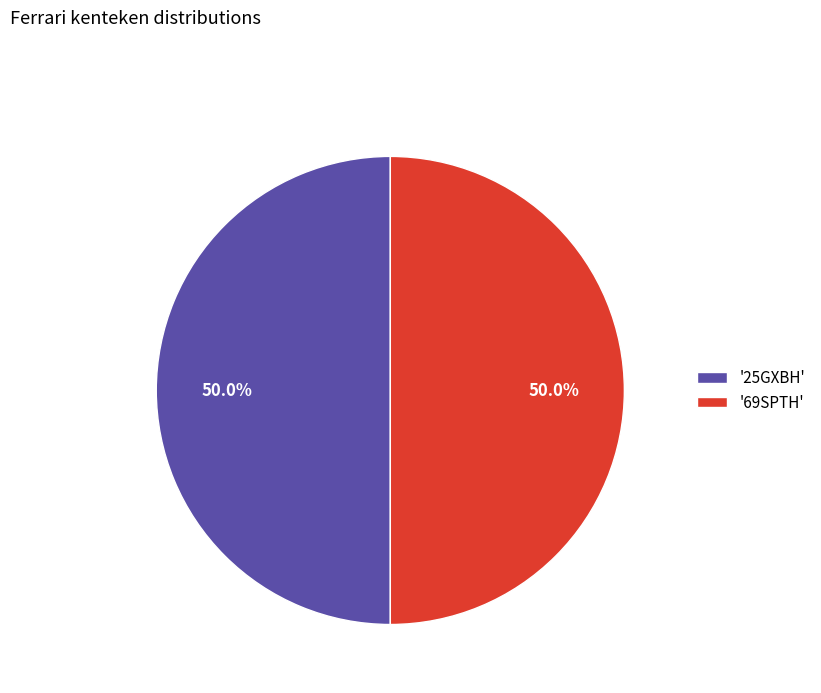

Approximately how many times larger is the value at '25GXBH' compared to '69SPTH'?

1.0